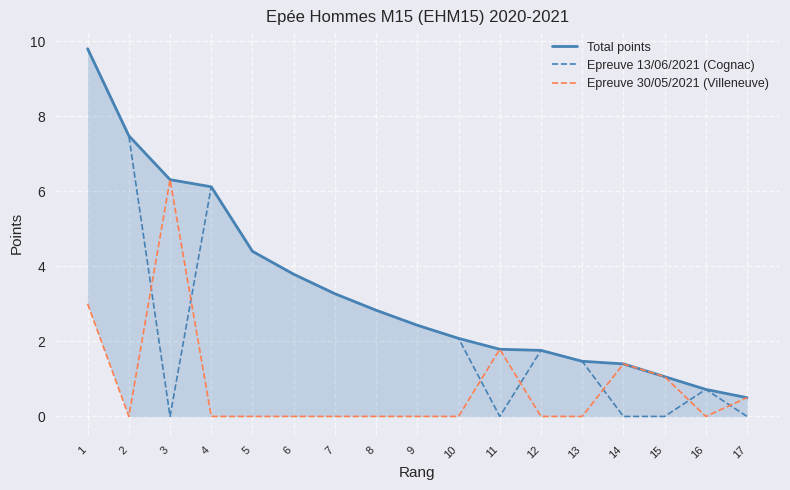

What is the highest value of the Epreuve 30/05/2021 (Villeneuve) series?

6.3